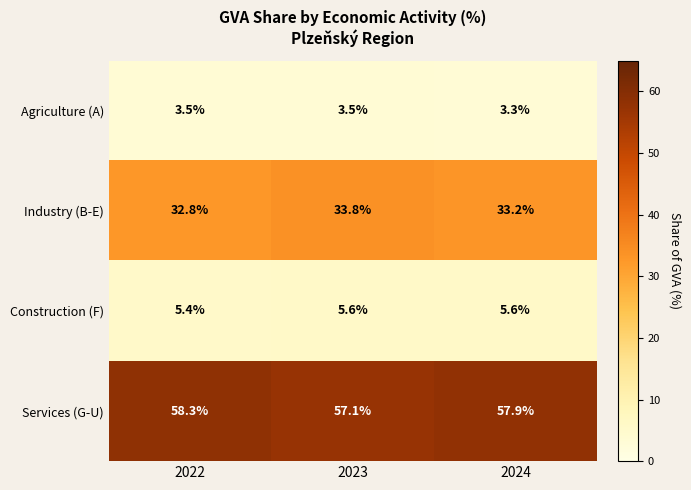

The value of Agriculture (A) at 2023 is 6.1. True or false?

False